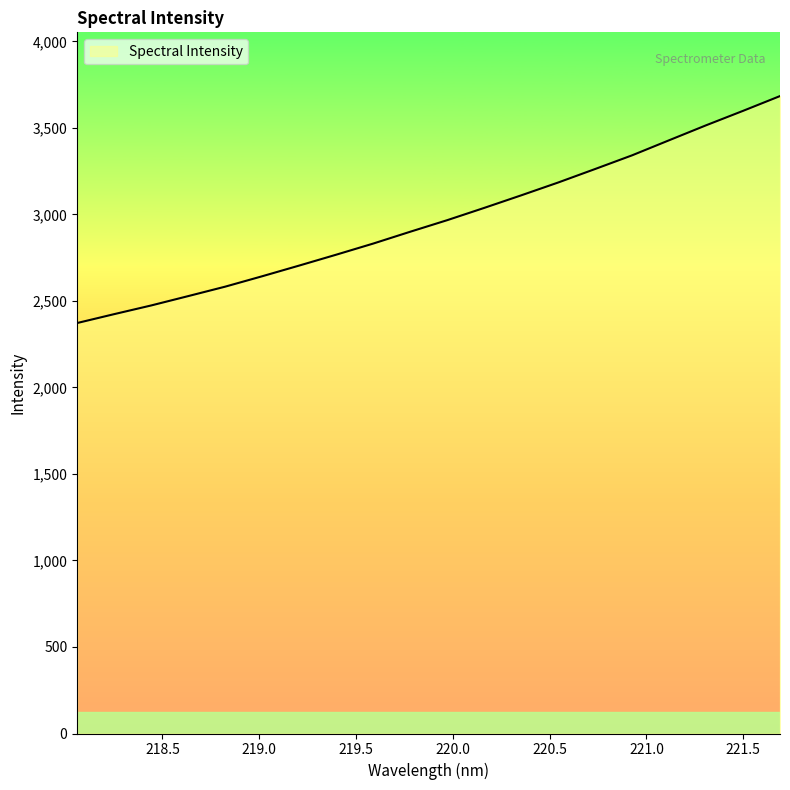

What is the smallest value displayed?

2372.1